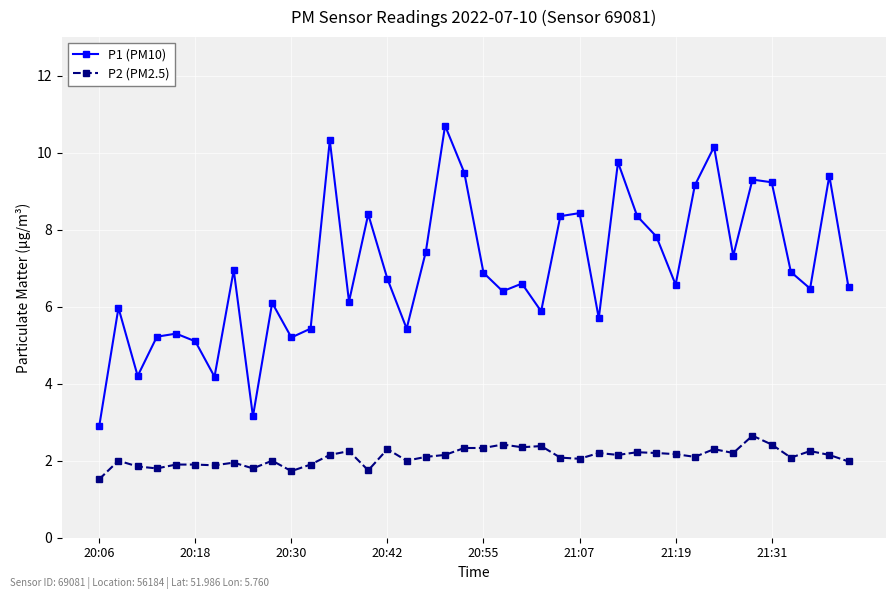

Which series has the largest total across all categories?

P1 (PM10)